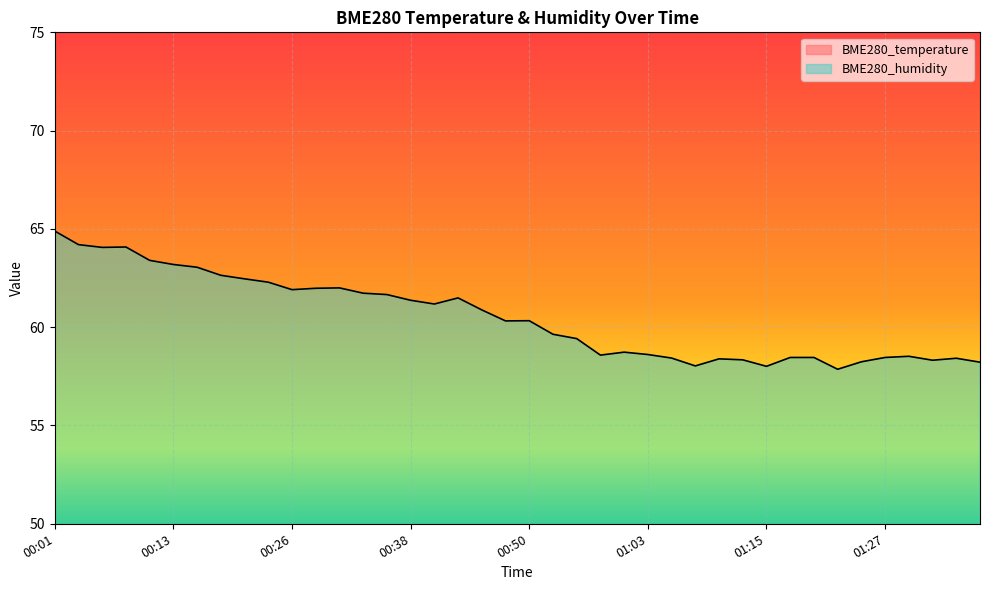

Reading left to right, transcribe all the data shown in this chart.

BME280_temperature: 00:01=21.3	00:04=21.4	00:06=21.4	00:09=21.4	00:11=21.4	00:13=21.4	00:16=21.4	00:18=21.5	00:21=21.4	00:23=21.5	00:26=21.5	00:28=21.5	00:31=21.5	00:33=21.5	00:36=21.5	00:38=21.5	00:41=21.5	00:43=21.5	00:45=21.6	00:48=21.6	00:50=21.6	00:53=21.6	00:55=21.5	00:58=21.5	01:00=21.5	01:03=21.5	01:05=21.5	01:08=21.5	01:10=21.5	01:12=21.5	01:15=21.5	01:17=21.5	01:20=21.5	01:22=21.5	01:25=21.5	01:27=21.5	01:30=21.5	01:32=21.5	01:34=21.5	01:37=21.5
BME280_humidity: 00:01=64.9	00:04=64.2	00:06=64.1	00:09=64.1	00:11=63.4	00:13=63.2	00:16=63.0	00:18=62.6	00:21=62.5	00:23=62.3	00:26=61.9	00:28=62.0	00:31=62.0	00:33=61.7	00:36=61.7	00:38=61.4	00:41=61.2	00:43=61.5	00:45=60.9	00:48=60.3	00:50=60.3	00:53=59.6	00:55=59.4	00:58=58.6	01:00=58.7	01:03=58.6	01:05=58.4	01:08=58.0	01:10=58.4	01:12=58.3	01:15=58.0	01:17=58.5	01:20=58.5	01:22=57.9	01:25=58.2	01:27=58.5	01:30=58.5	01:32=58.3	01:34=58.4	01:37=58.2